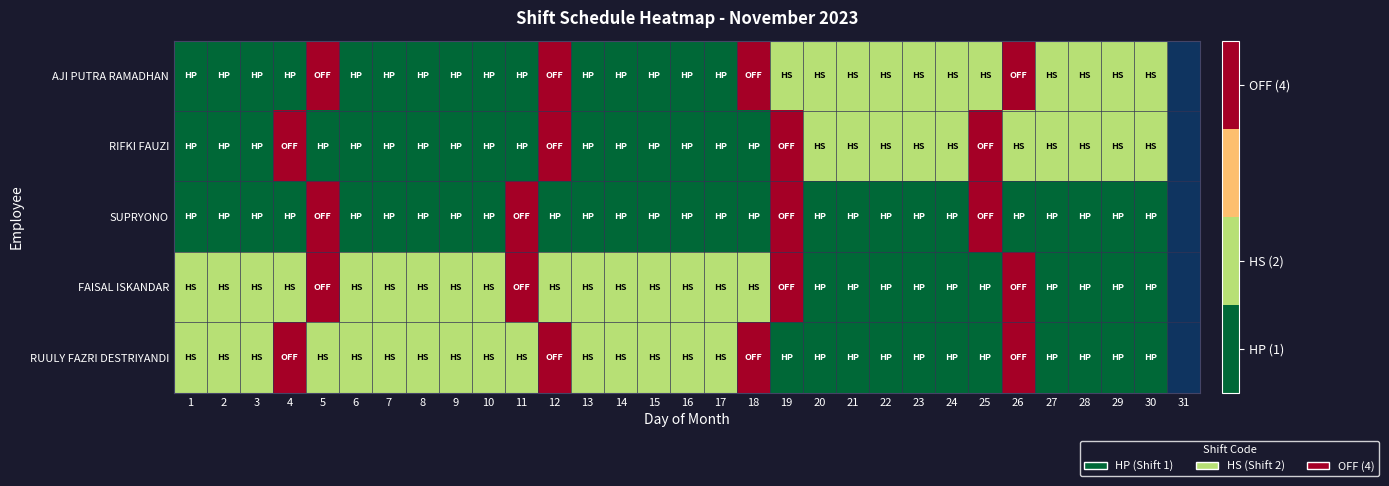

How many RUULY FAZRI DESTRIYANDI values are between 1 and 2?

26